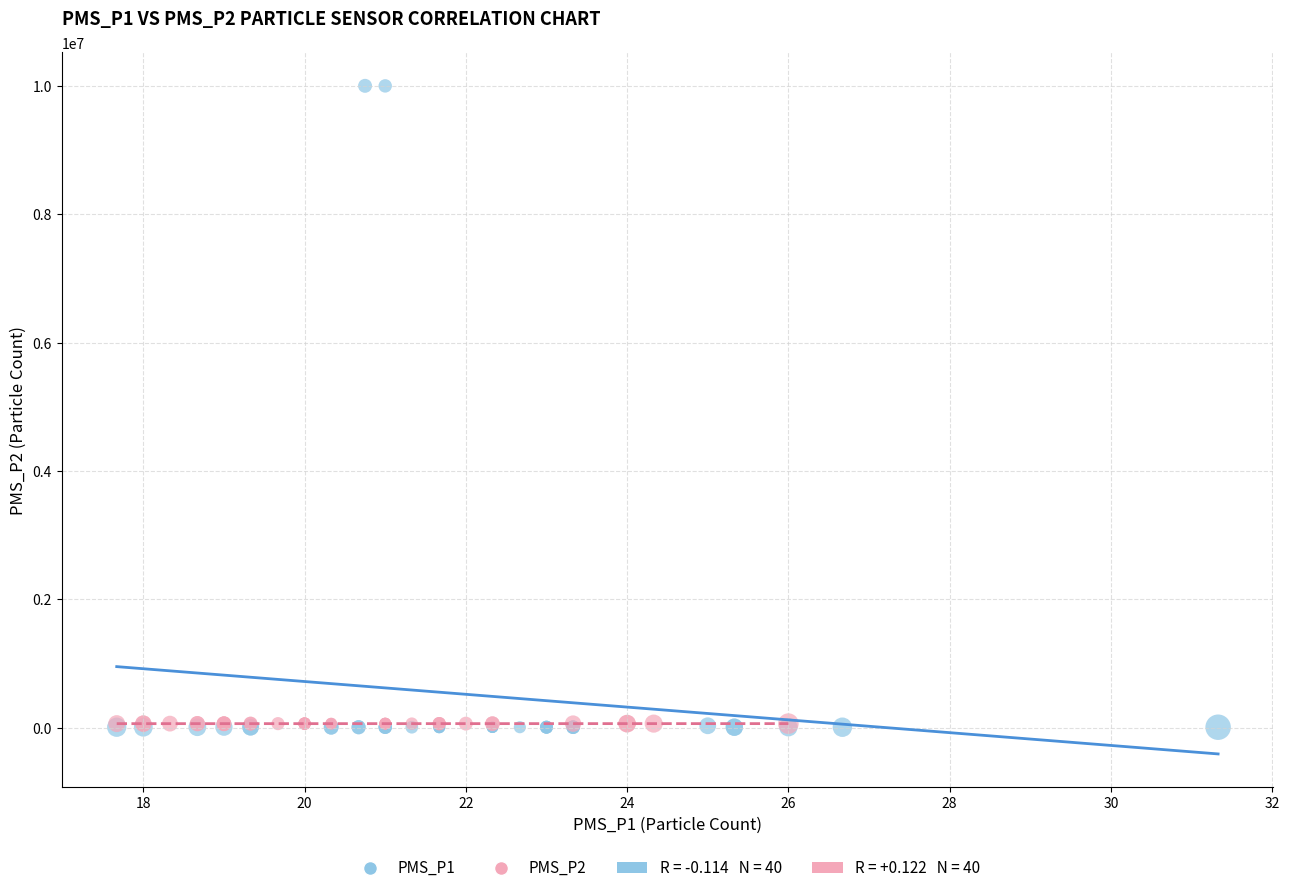

Which series has the widest spread of Y values?

PMS_P1